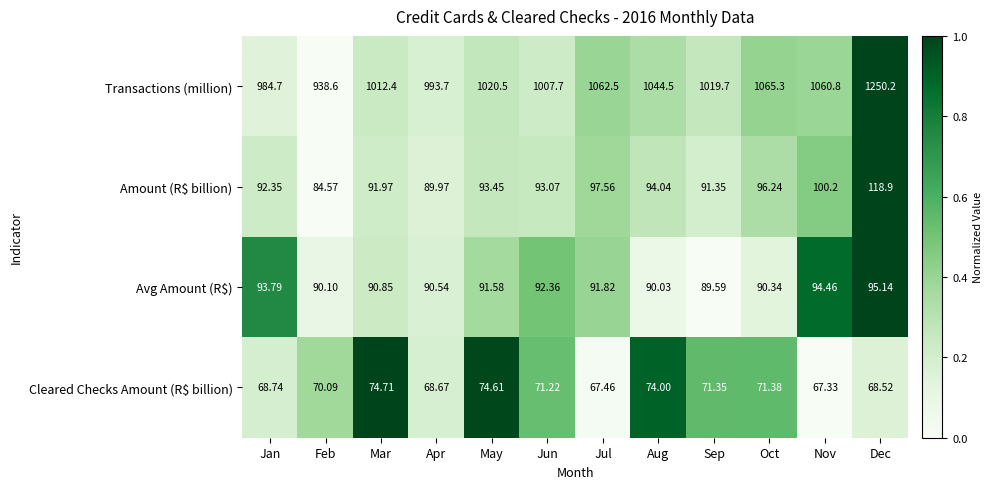

At which category does the chart reach its peak across all series?

Dec